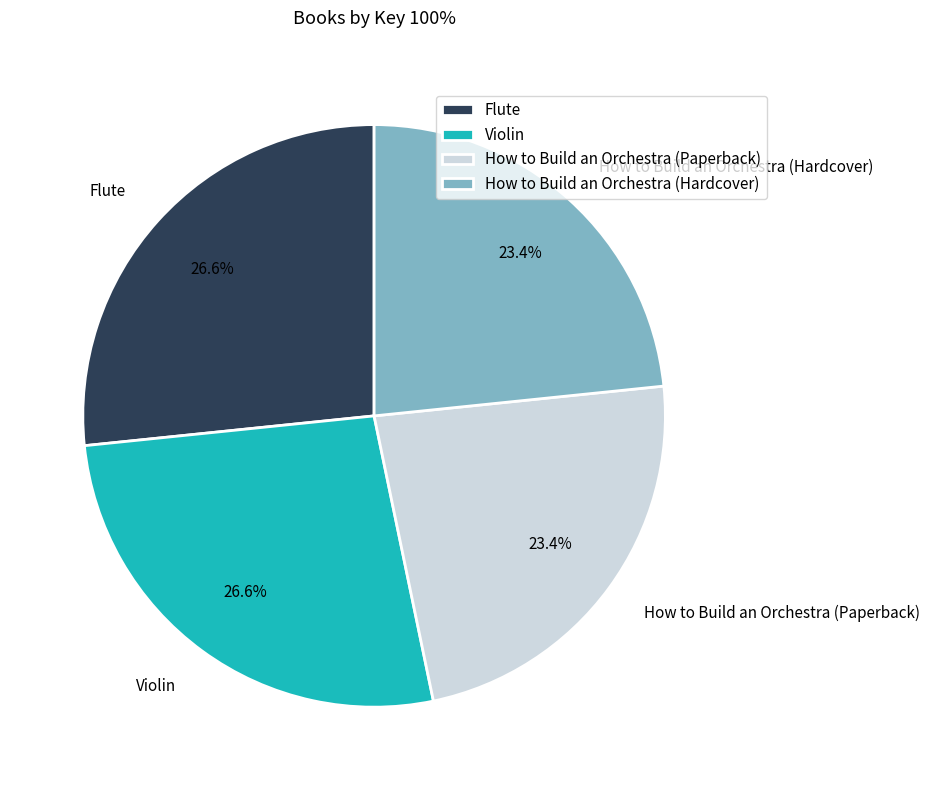

The Violin slice represents 15% of the pie. True or false?

False